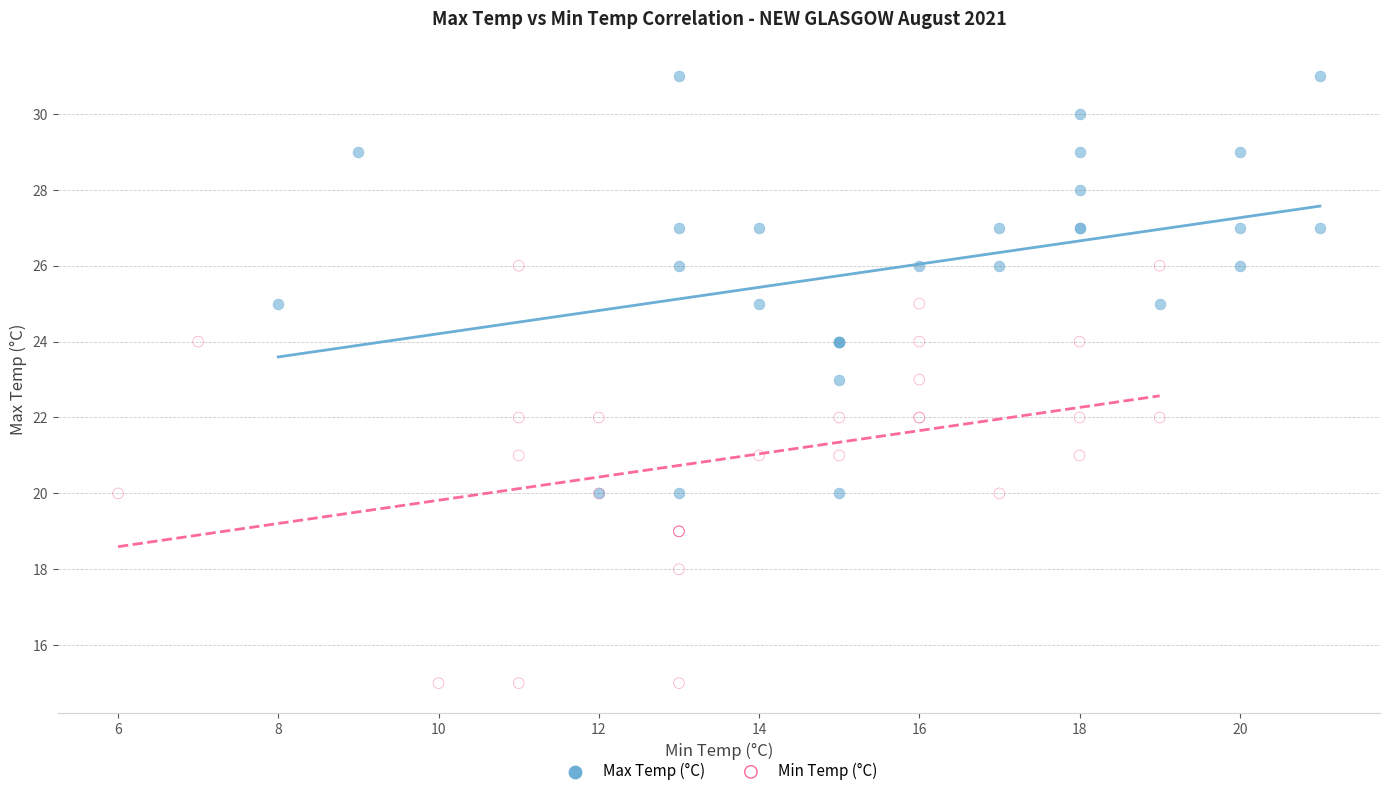

What are all the series names shown in the legend?

Max Temp (°C), Min Temp (°C)